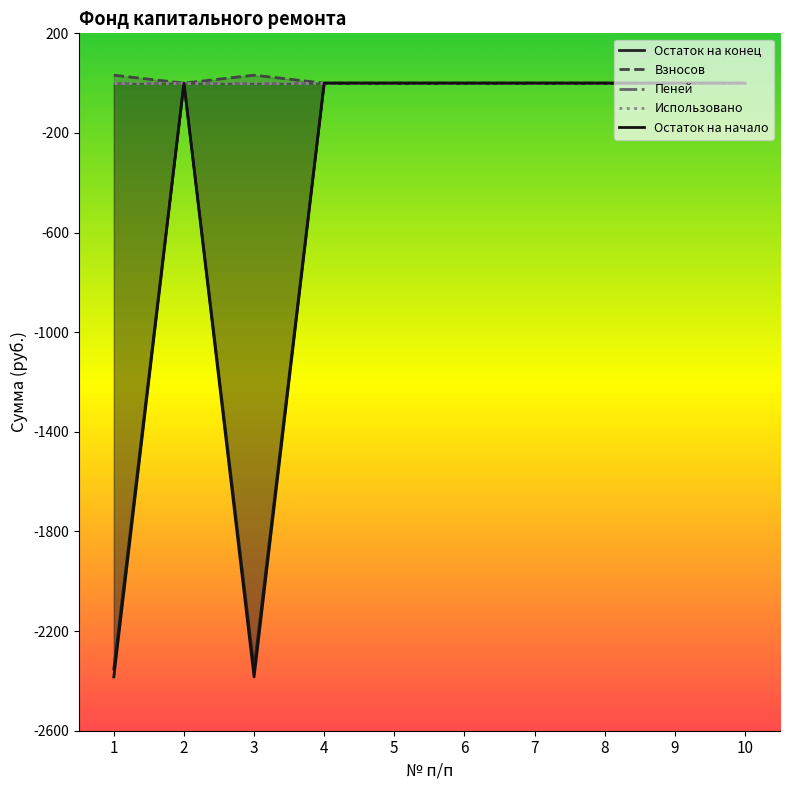

At which category does Остаток на конец reach its first local peak?

2